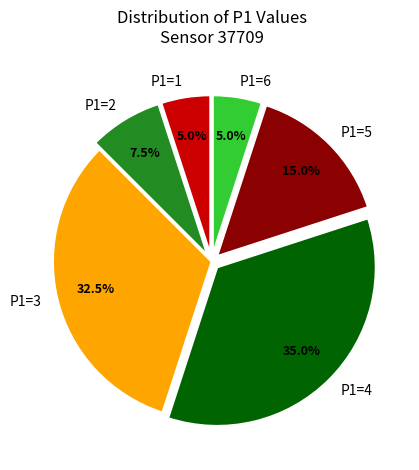

Does any single category account for the majority?

No